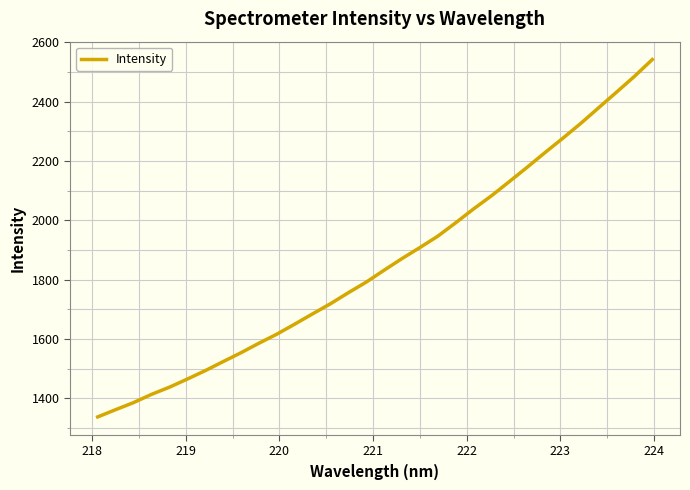

What is the difference between the maximum and minimum values?

1205.7